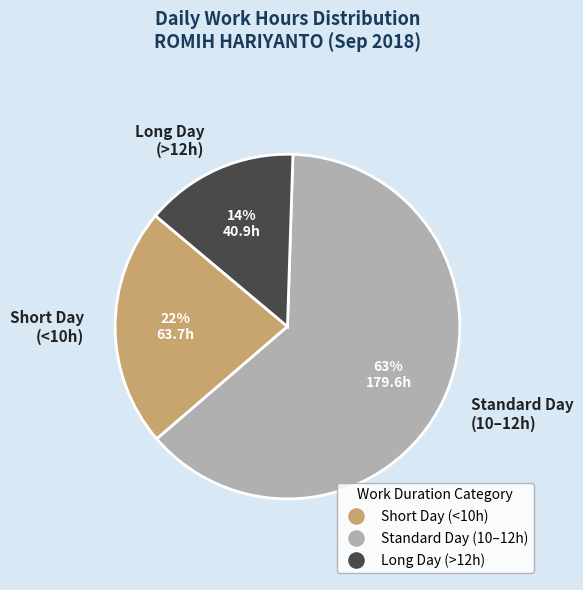

How many segments does this pie chart have?

3